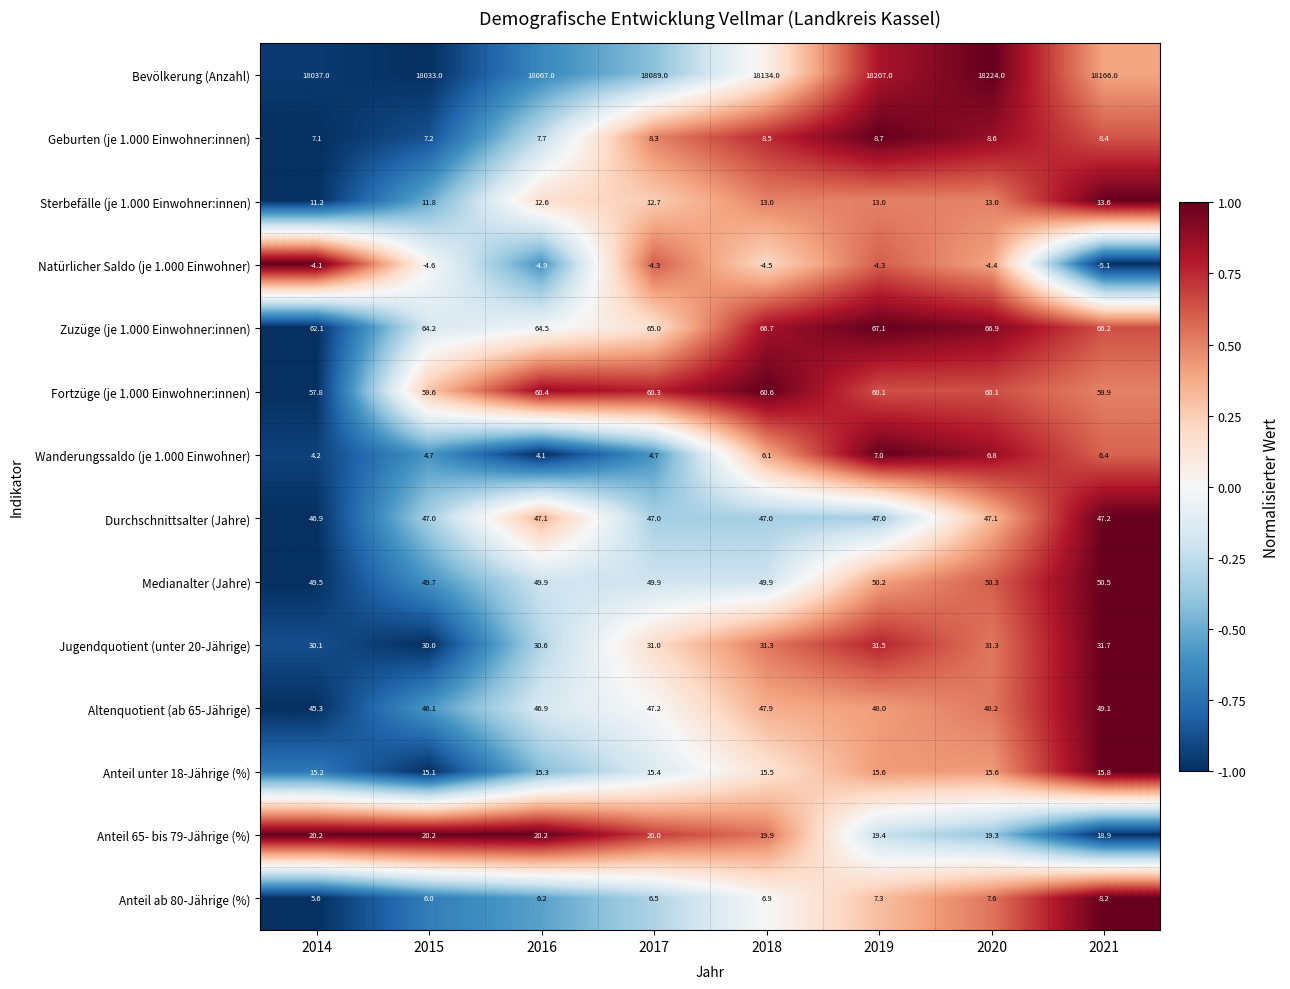

Which category has the highest value in the Altenquotient (ab 65-Jährige) series?

2021